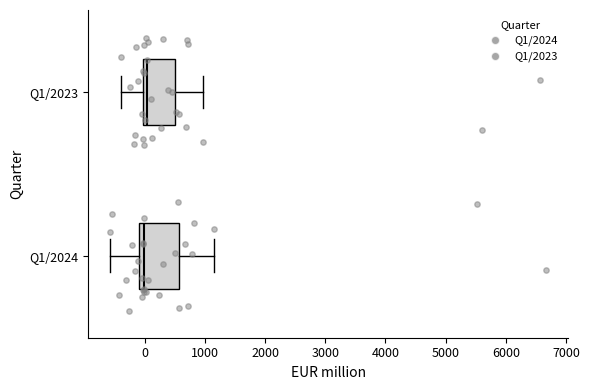

Comparing the boxes themselves (not the whiskers), which one is the widest?

Q1/2024